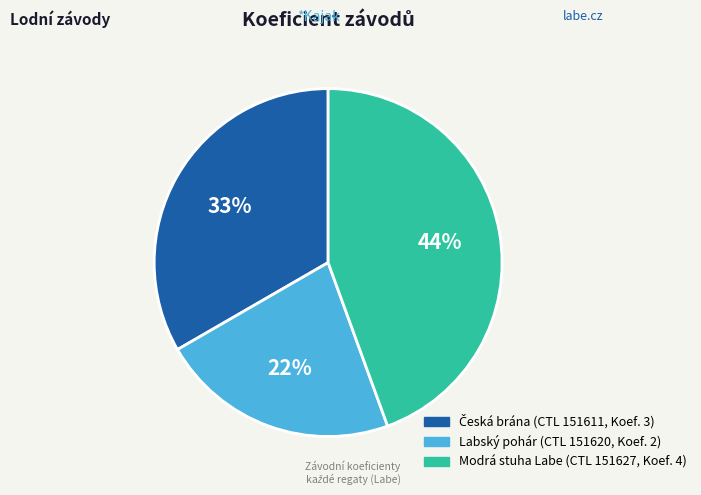

How many slices are in this pie chart?

3